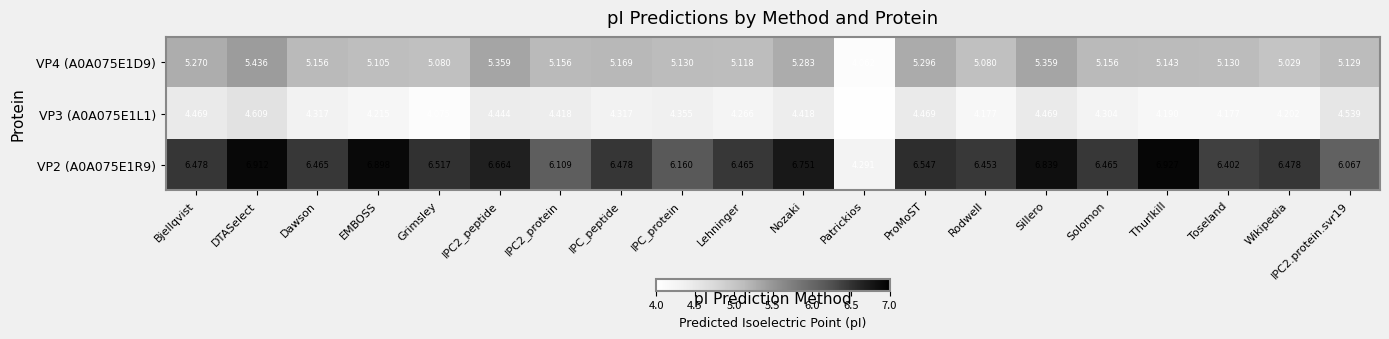

At which category does the chart reach its peak across all series?

Thurlkill